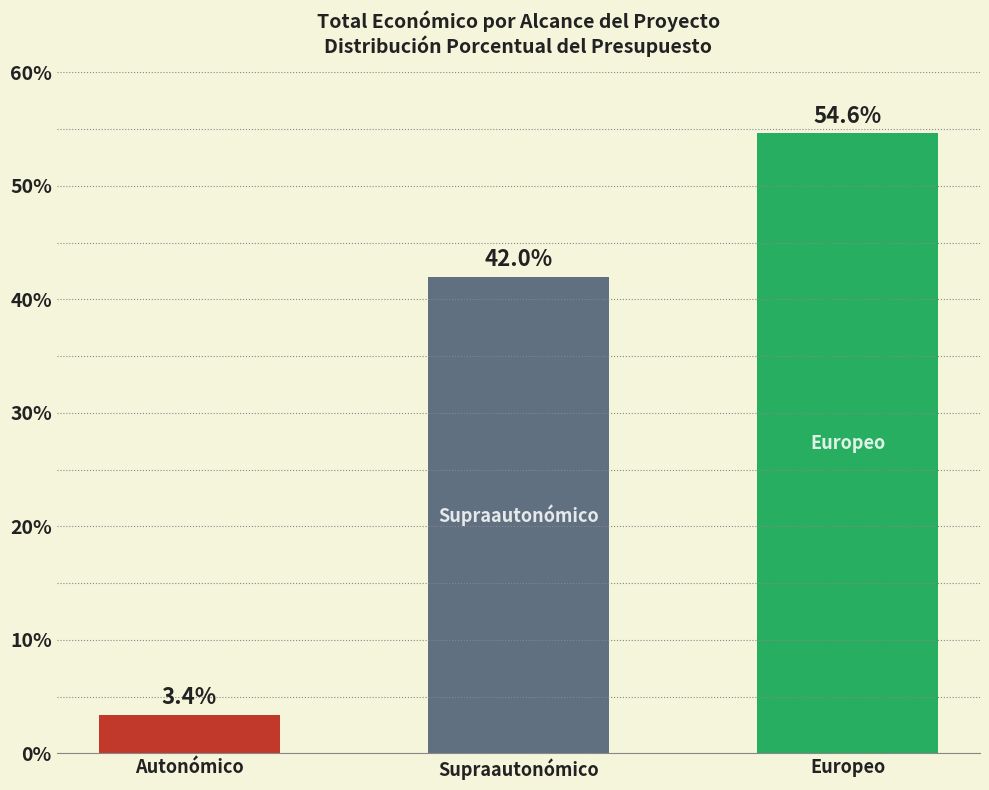

Reading left to right, what are all the values shown in this chart?

Autonómico=3.4	Supraautonómico=42.0	Europeo=54.6